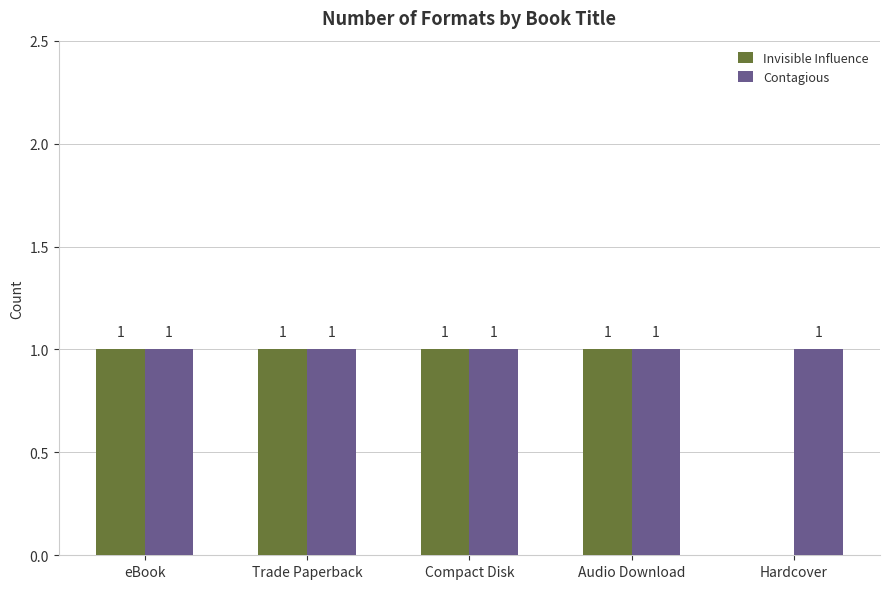

The Contagious series shows 0 at Audio Download. True or false?

False